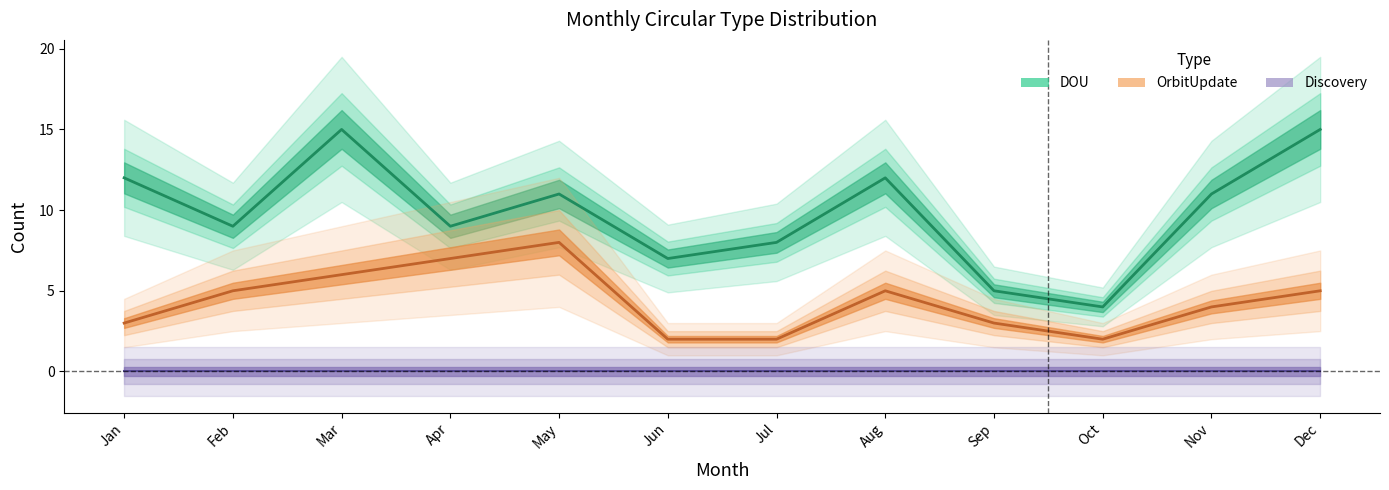

True or false: DOU has a value of 11 at Nov.

True